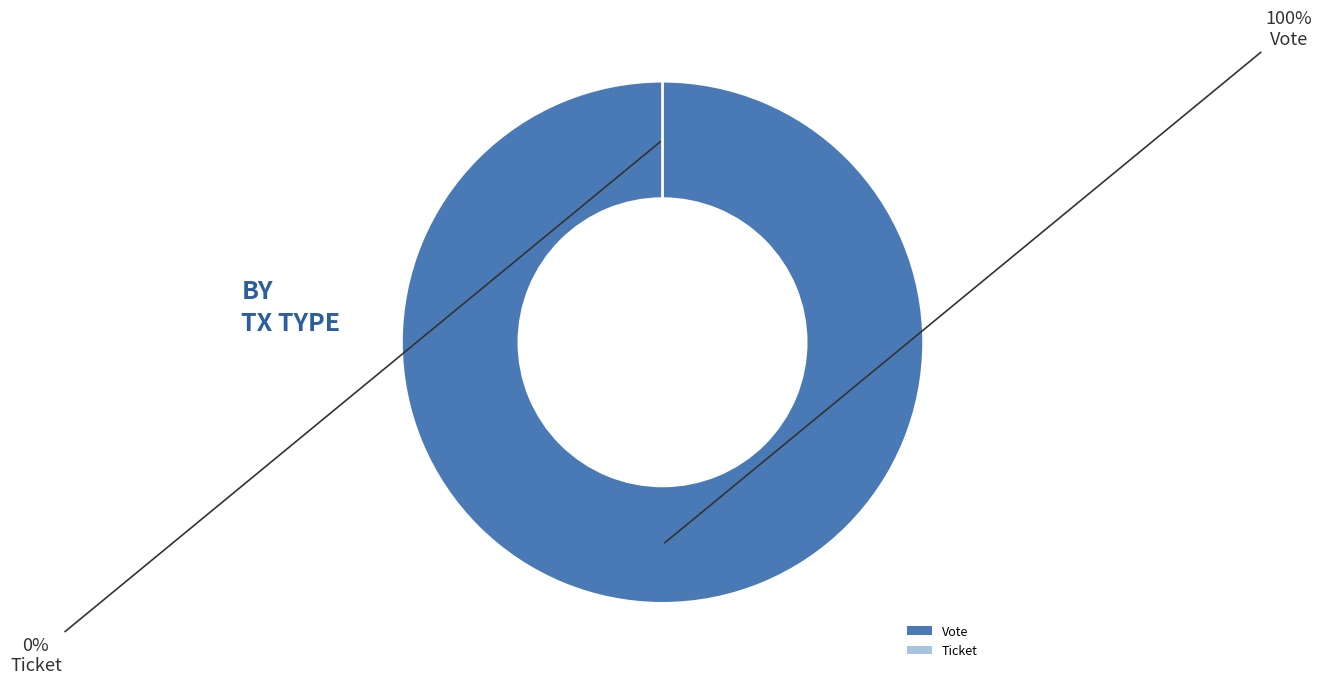

To the nearest percent, what is the difference between the Vote (io_index=1) and Ticket (io_index=0) slice percentages?

100%